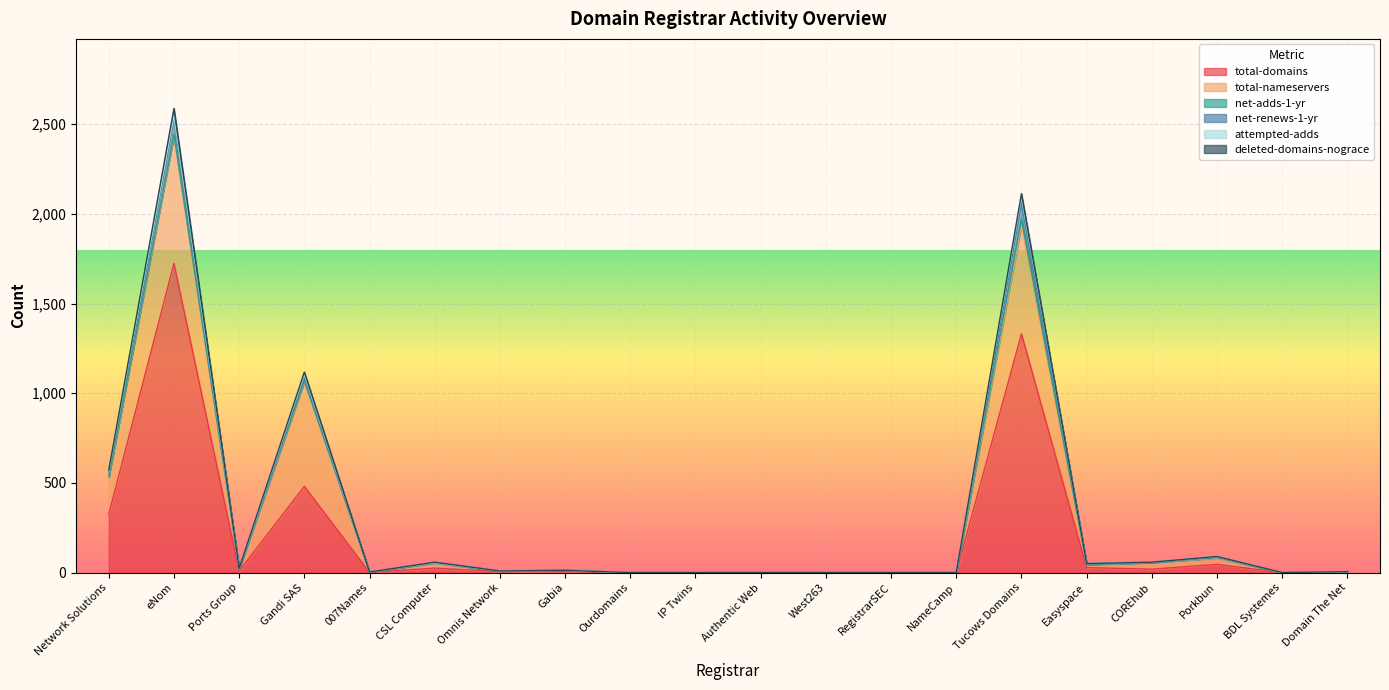

How many data points does each series have?

20